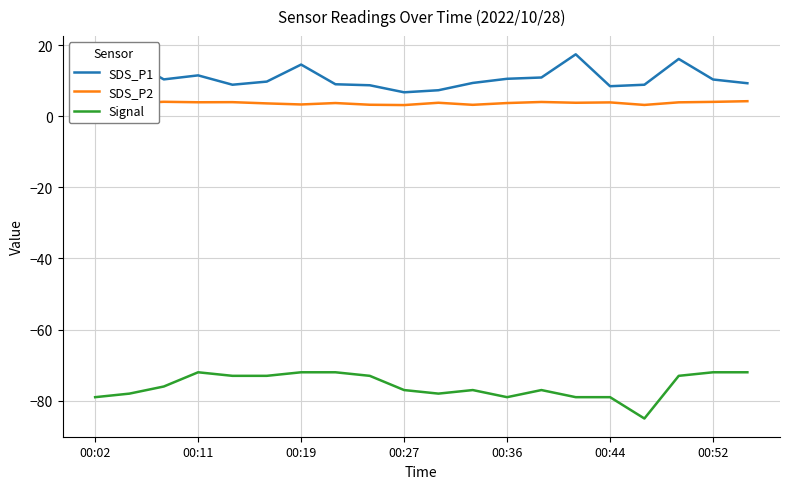

What is the smallest value displayed?

-85.0